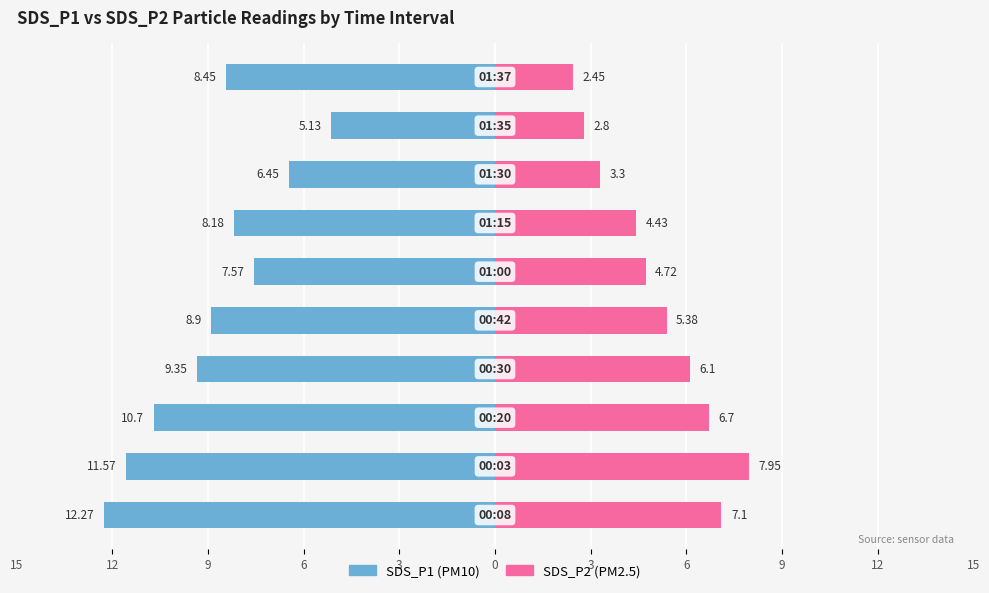

How many data points in SDS_P2 (PM2.5) are less than 5?

5